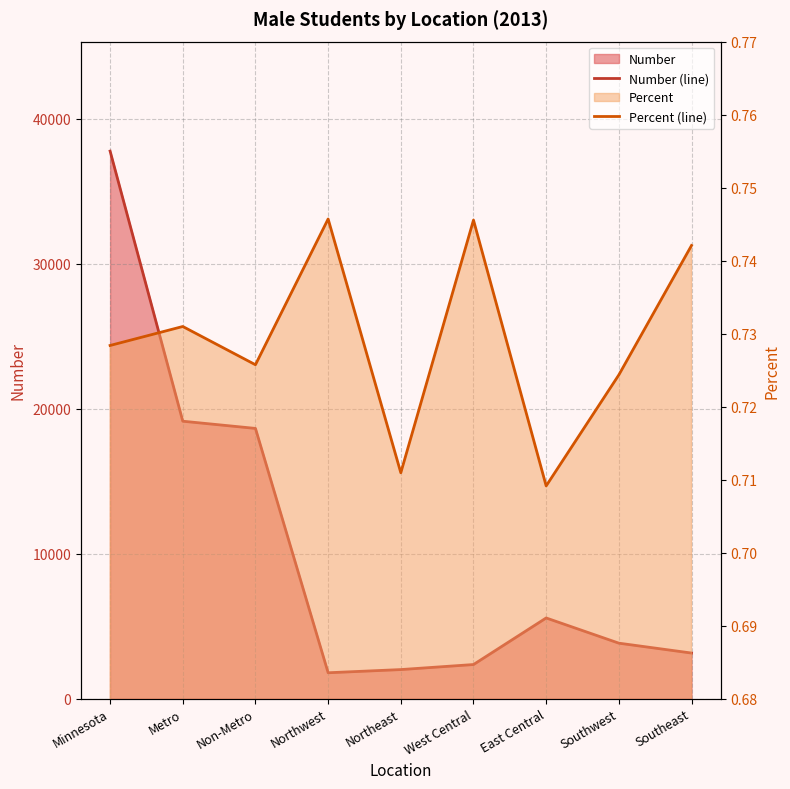

What is the highest value of the Number (line) series?

37753.0